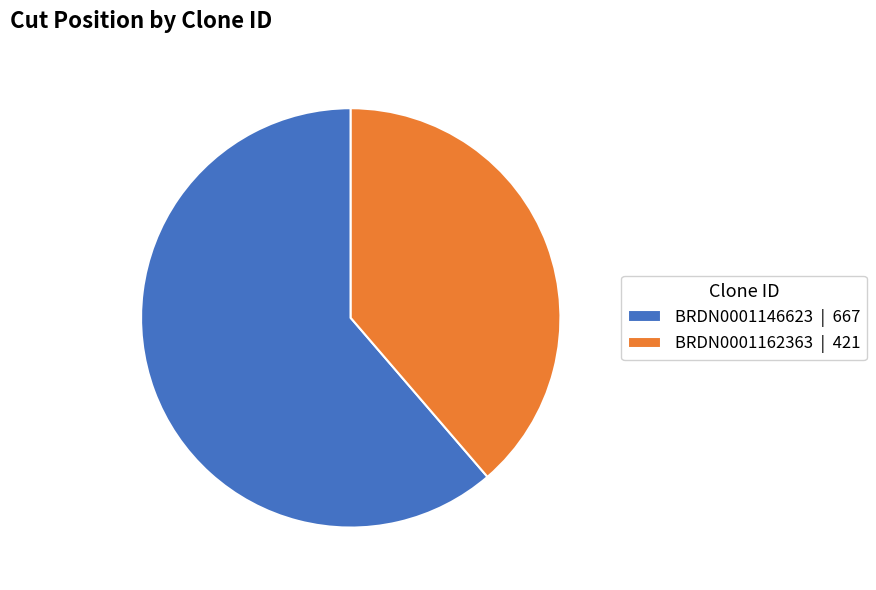

True or false: BRDN0001146623 | 667 accounts for 61% of the total.

True